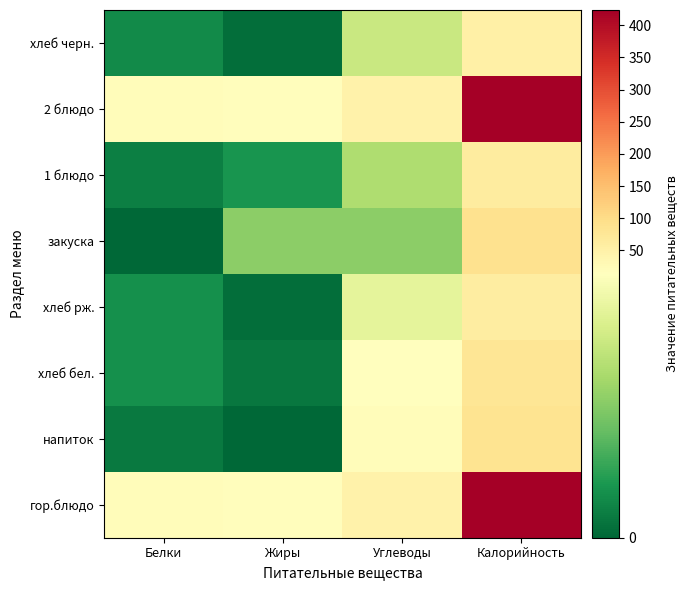

At how many categories does at least one series exceed 320?

1